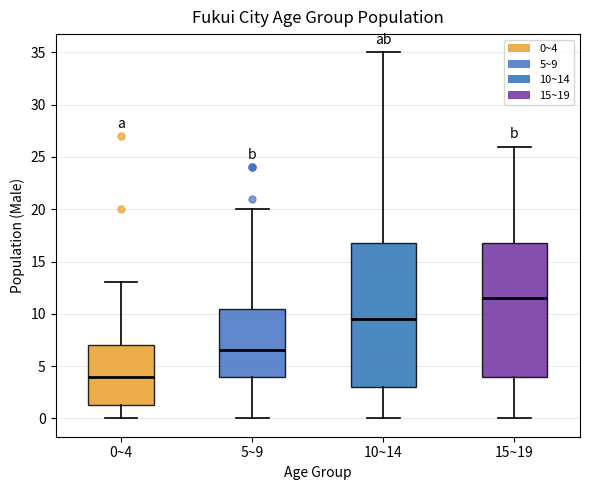

Reading left to right, read every box against the y-axis: the position of its median line, the range the box covers, and the ends of its whiskers. The values are not printed on the chart, so give them approximately, as read against the axis.

0~4: median 4.0, box 1.5 to 7.0, whiskers 0.0 to 13.0
5~9: median 6.5, box 4.0 to 10.5, whiskers 0.0 to 20.0
10~14: median 9.5, box 3.0 to 17.0, whiskers 0.0 to 35.0
15~19: median 11.5, box 4.0 to 17.0, whiskers 0.0 to 26.0